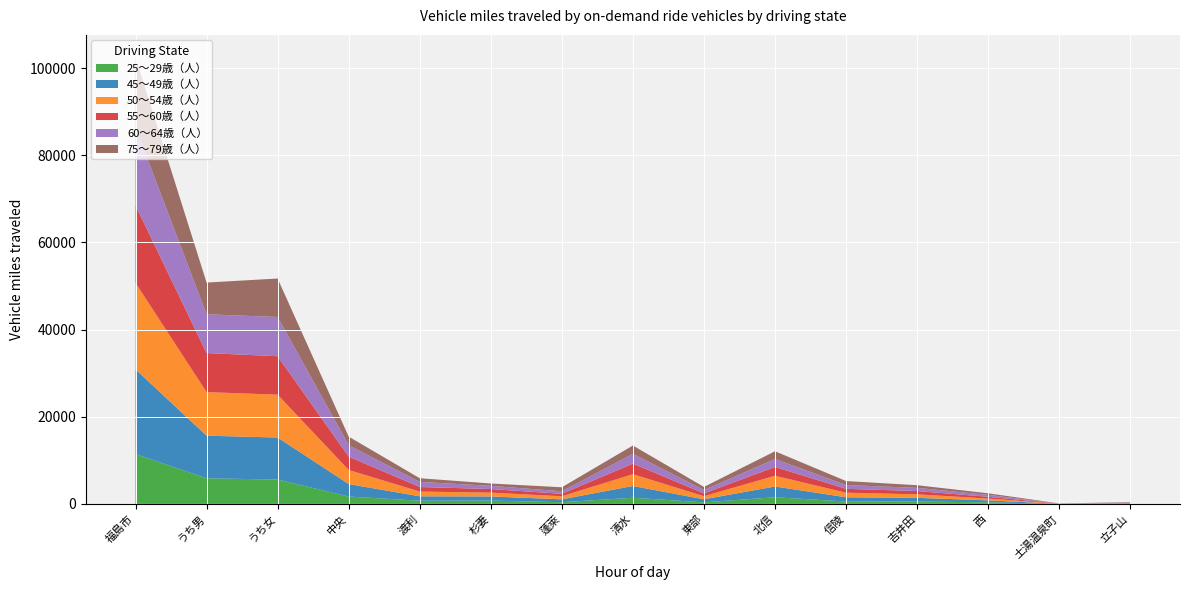

Reading right to left, extract all data points from this chart.

25～29歳（人）: 23	7	355	542	536	1524	348	1402	381	751	720	1685	5585	5865	11450
45～49歳（人）: 43	9	446	836	980	2463	704	2698	660	949	1014	2860	9643	9782	19425
50～54歳（人）: 45	14	421	811	1046	2455	708	2707	704	880	1090	3229	9831	10007	19838
55～60歳（人）: 70	23	401	753	893	2022	653	2430	566	826	1047	3073	8831	8960	17791
60～64歳（人）: 93	26	442	730	872	1837	762	2253	581	736	1179	2624	9011	8902	17913
75～79歳（人）: 112	20	361	610	909	1769	712	1900	914	535	836	1964	8821	7278	16099